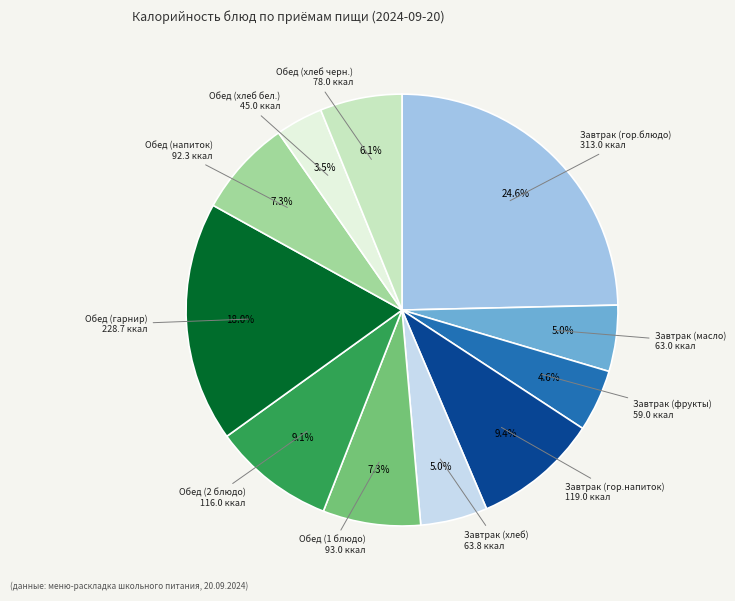

Is there any slice that represents more than half of the pie?

No